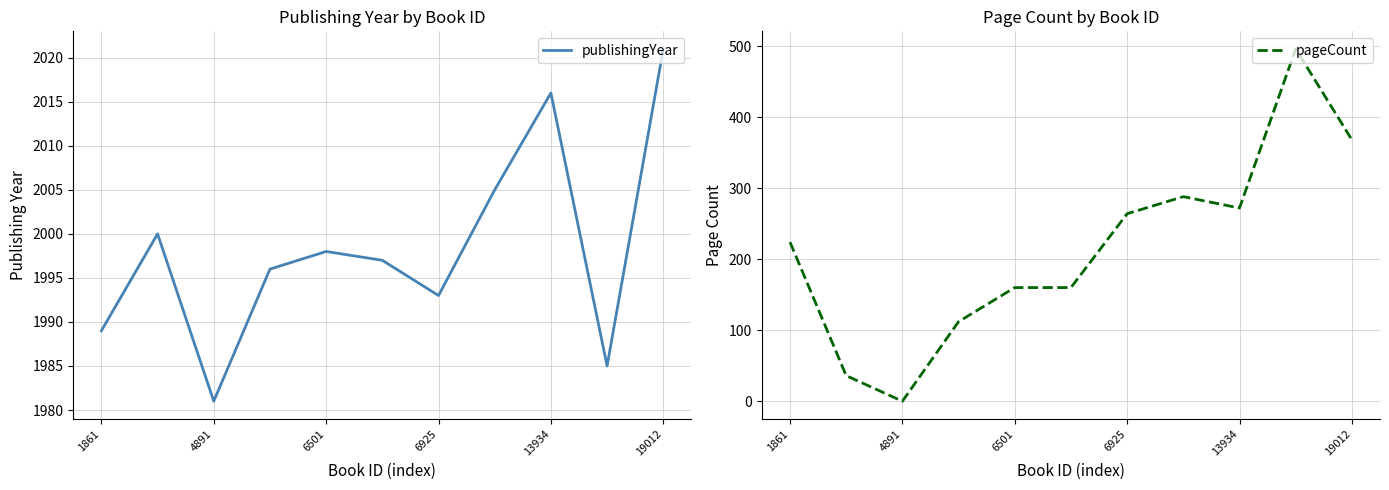

What is the maximum value for publishingYear?

2021